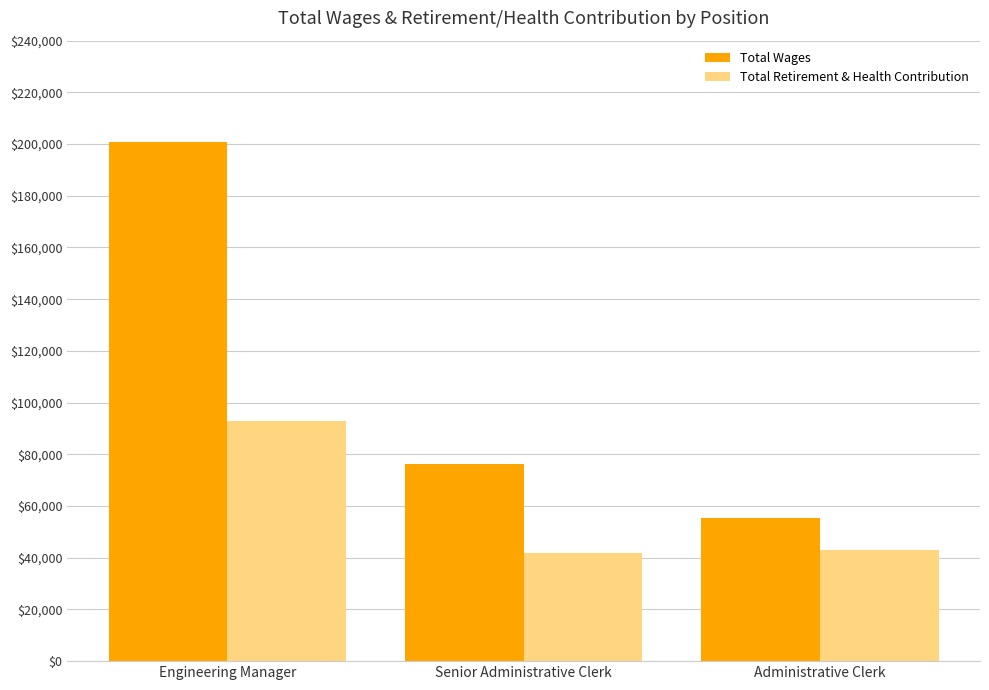

Reading left to right, list all the values displayed in this chart.

Total Wages: Engineering Manager=200833	Senior Administrative Clerk=76192	Administrative Clerk=55478
Total Retirement & Health Contribution: Engineering Manager=92842	Senior Administrative Clerk=41838	Administrative Clerk=42988